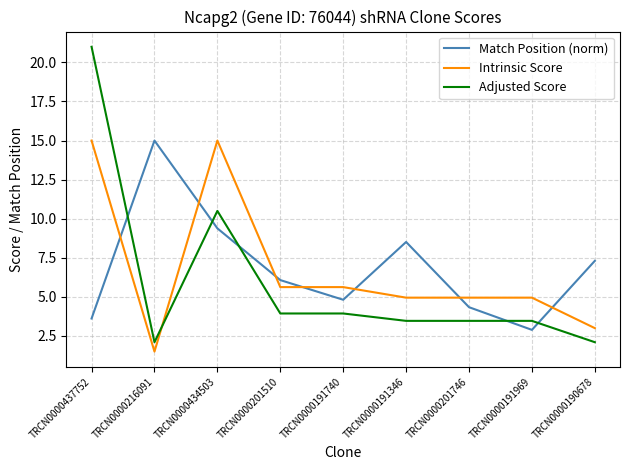

The value of Adjusted Score at TRCN0000191346 is 6.0. True or false?

False